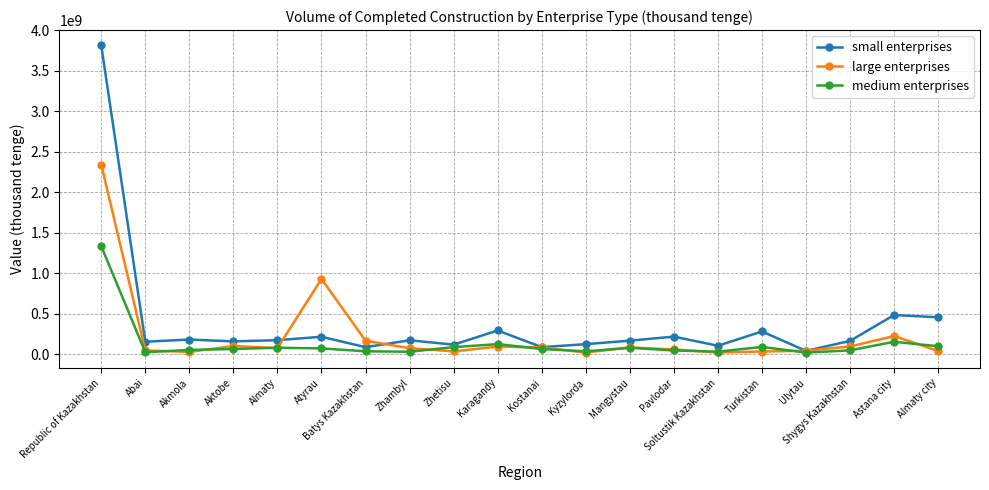

Which series has the widest spread of values?

small enterprises